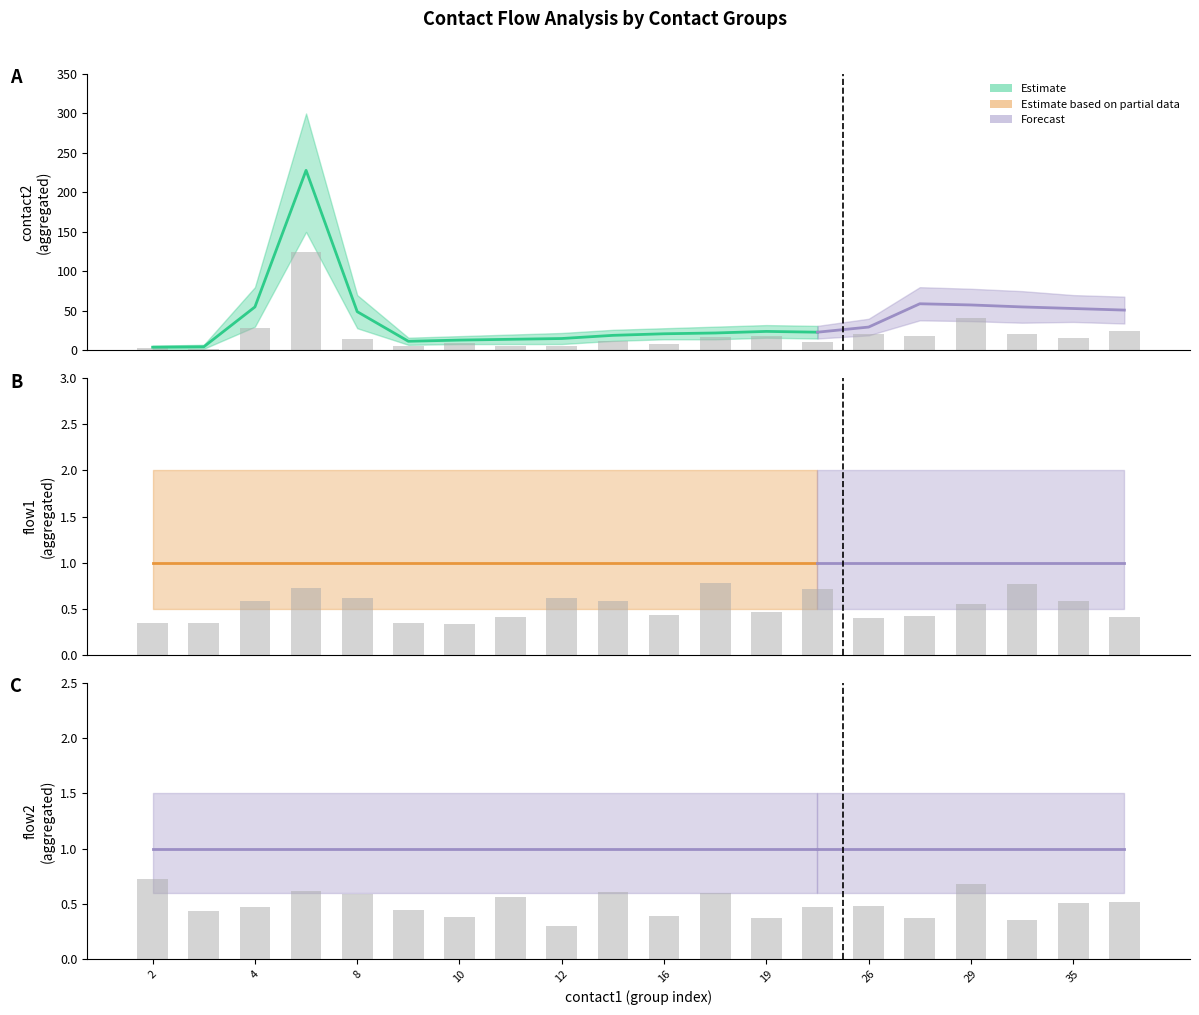

Rank the categories by contact2_mean value from highest to lowest.

5, 28, 29, 4, 32, 35, 37, 8, 26, 19, 20, 18, 16, 15, 12, 11, 10, 9, 3, 2